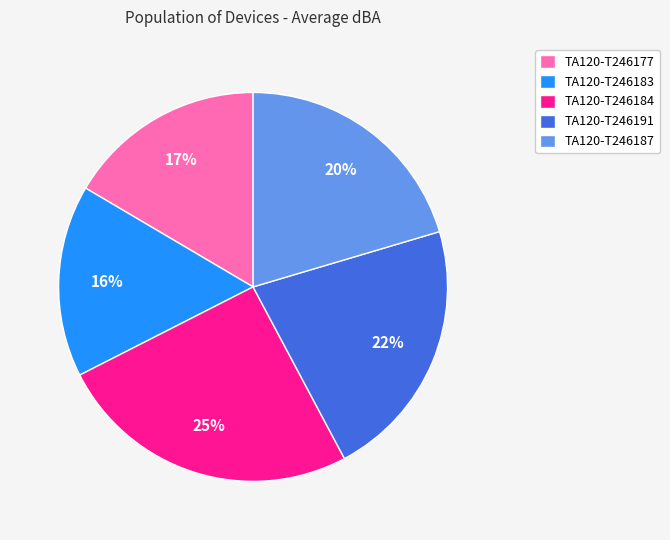

To the nearest percent, what is the combined percentage of TA120-T246183 and TA120-T246187?

36%